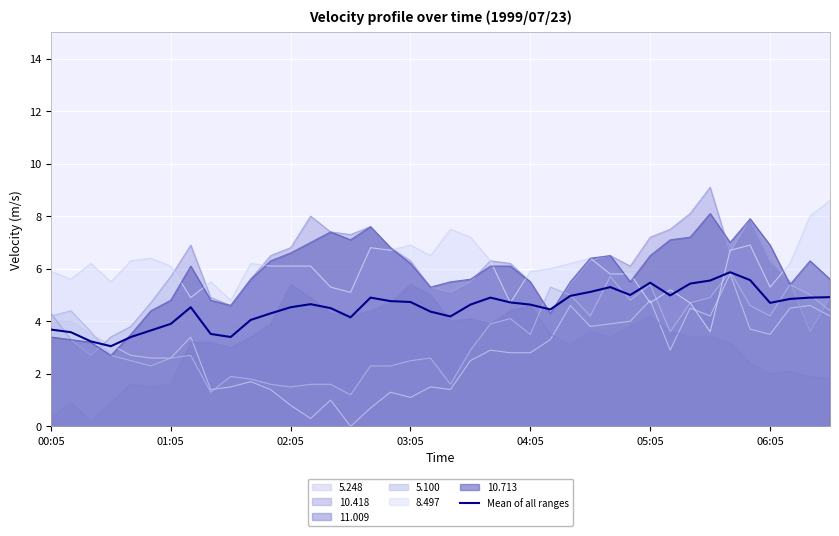

Reading left to right, what are all the values shown in this chart?

3.7	3.6	3.2	3.1	3.4	3.6	3.9	4.5	3.5	3.4	4.0	4.3	4.5	4.6	4.5	4.1	4.9	4.8	4.7	4.4	4.2	4.6	4.9	4.7	4.6	4.5	5.0	5.1	5.3	5.0	5.5	5.0	5.4	5.6	5.9	5.6	4.7	4.9	4.9	4.9